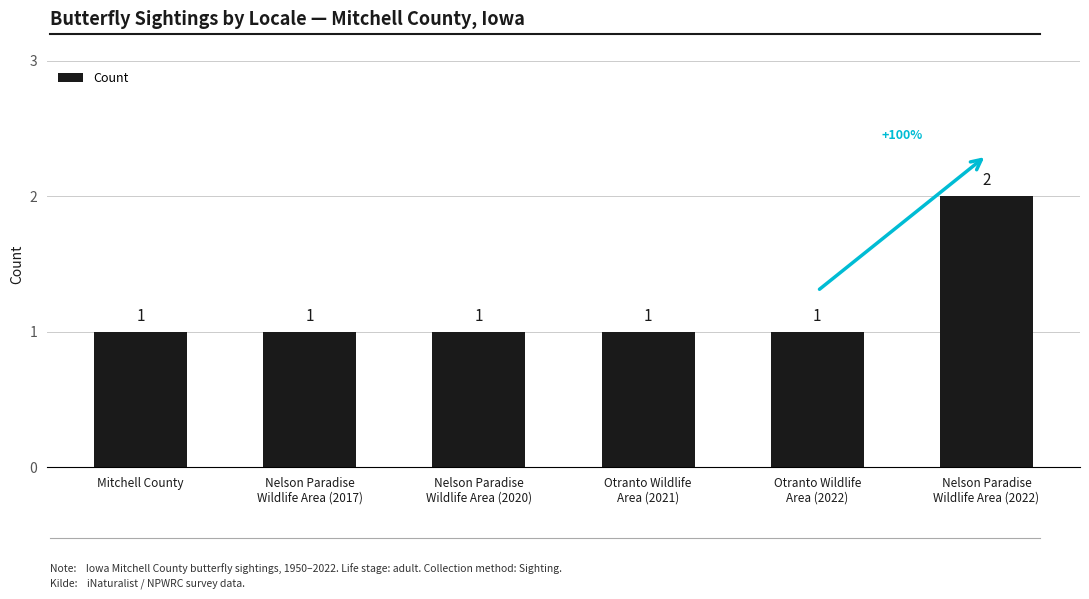

How many categories are shown in the chart?

6